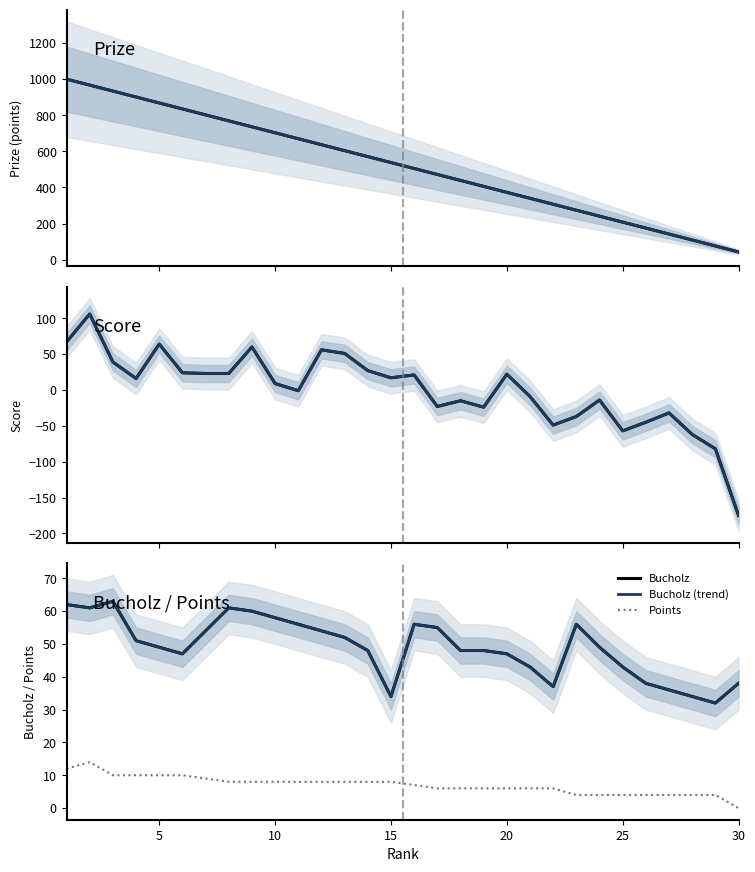

Does the chart have visible grid lines?

No